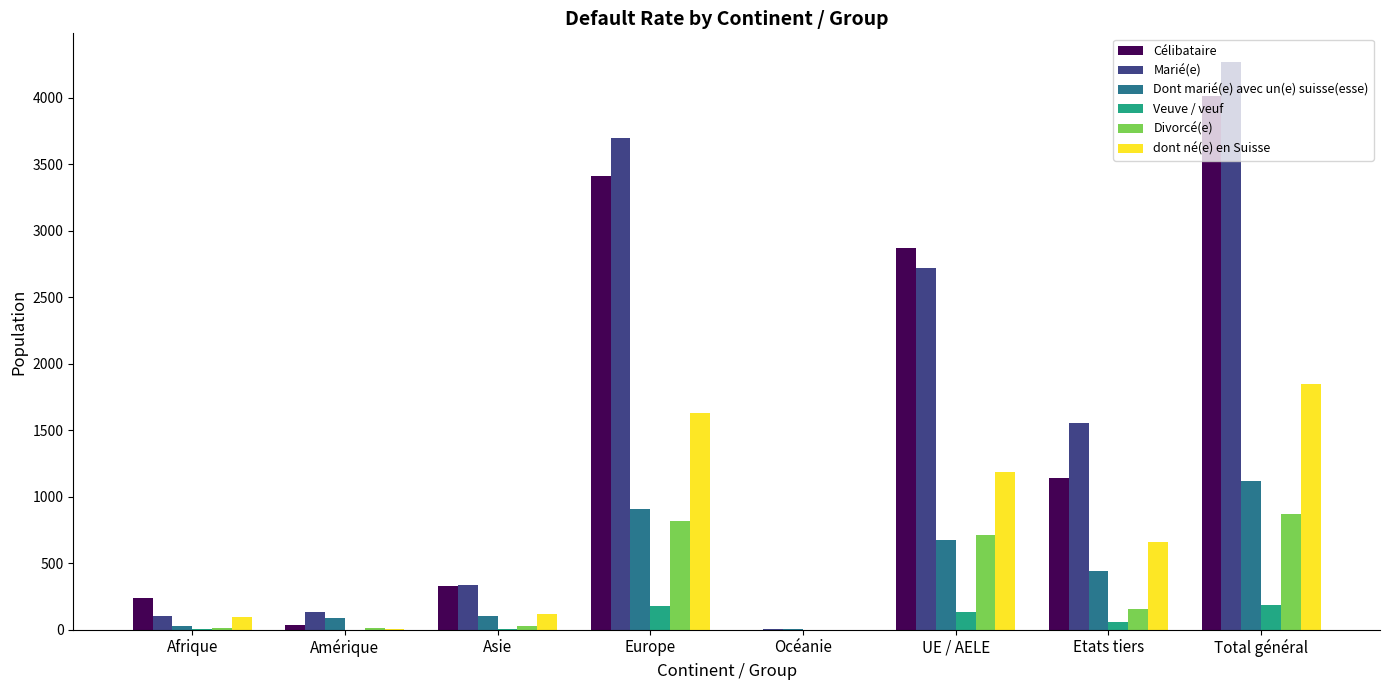

Between Asie and Etats tiers, which series saw the biggest shift?

Marié(e)